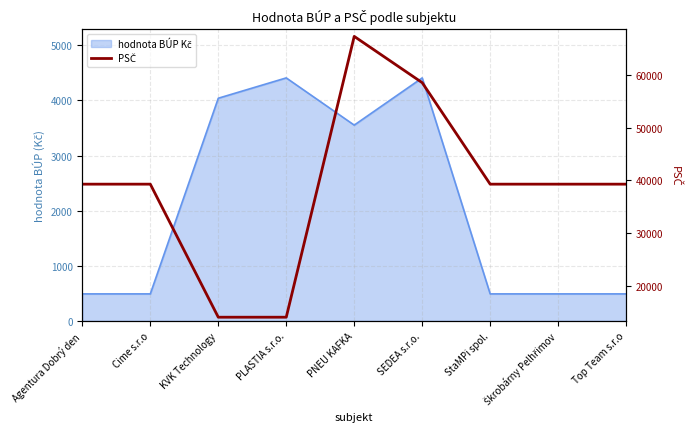

At which label is the value closest to 40700?

Agentura Dobrý den